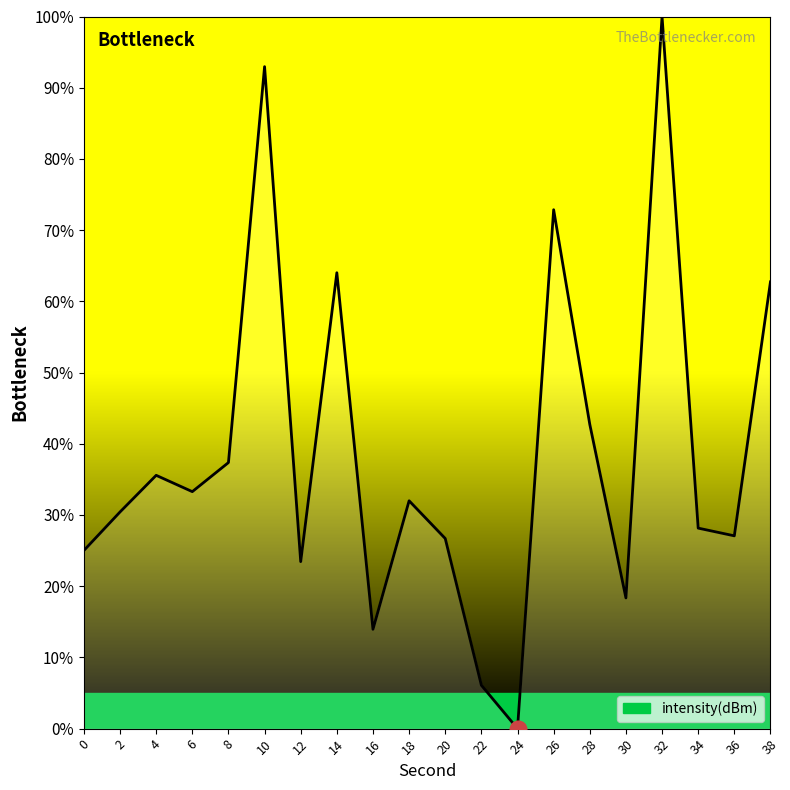

Is this an area chart (filled region under the line)?

No